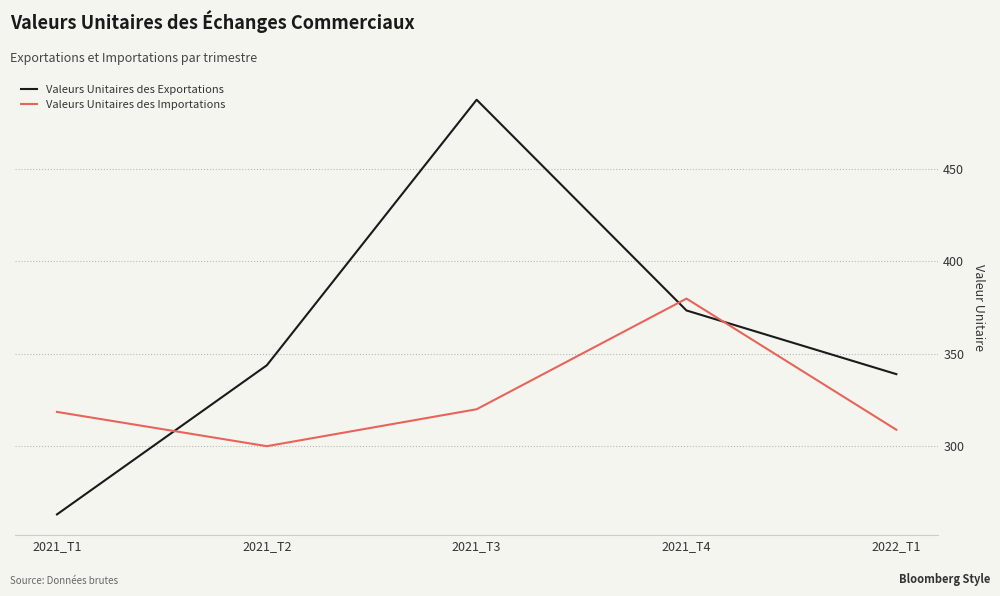

Reading left to right, what are all the values shown in this chart?

Valeurs Unitaires des Exportations: 263.2	343.7	487.2	373.4	339.0
Valeurs Unitaires des Importations: 318.5	300.0	320.0	379.8	308.9